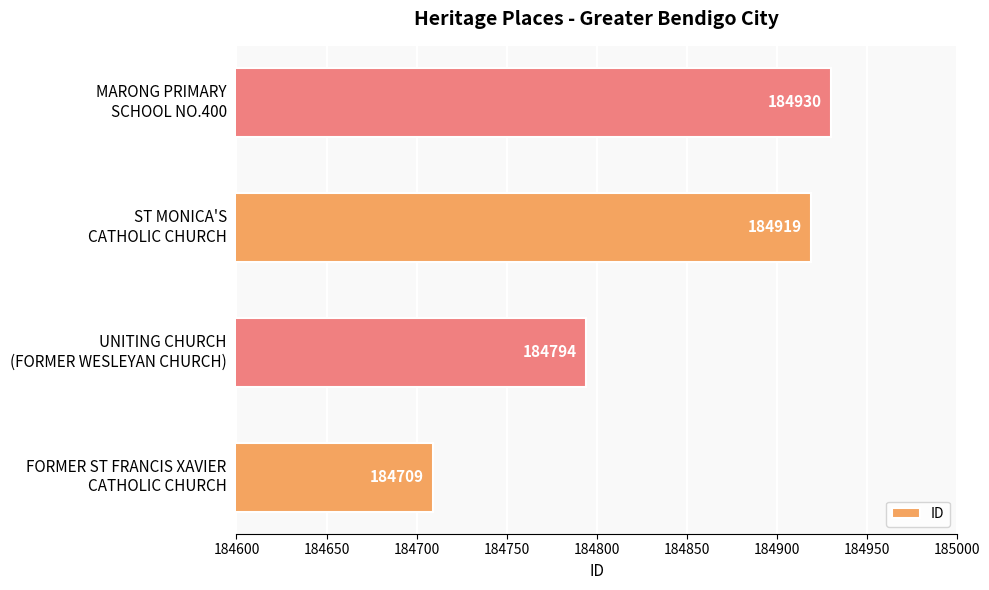

List the labels in order of value, smallest first.

FORMER ST FRANCIS XAVIER
CATHOLIC CHURCH, UNITING CHURCH
(FORMER WESLEYAN CHURCH), ST MONICA'S
CATHOLIC CHURCH, MARONG PRIMARY
SCHOOL NO.400